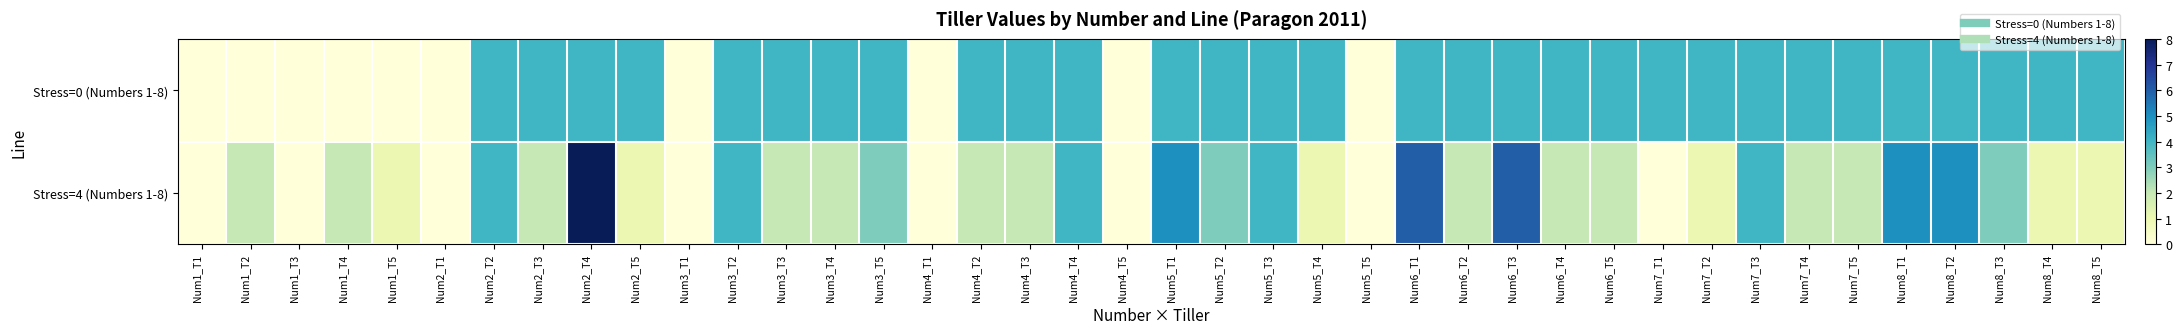

Reading left to right, list all the values displayed in this chart.

Stress=0 (Numbers 1-8): Num1_T1=0	Num1_T2=0	Num1_T3=0	Num1_T4=0	Num1_T5=0	Num2_T1=0	Num2_T2=4	Num2_T3=4	Num2_T4=4	Num2_T5=4	Num3_T1=0	Num3_T2=4	Num3_T3=4	Num3_T4=4	Num3_T5=4	Num4_T1=0	Num4_T2=4	Num4_T3=4	Num4_T4=4	Num4_T5=0	Num5_T1=4	Num5_T2=4	Num5_T3=4	Num5_T4=4	Num5_T5=0	Num6_T1=4	Num6_T2=4	Num6_T3=4	Num6_T4=4	Num6_T5=4	Num7_T1=4	Num7_T2=4	Num7_T3=4	Num7_T4=4	Num7_T5=4	Num8_T1=4	Num8_T2=4	Num8_T3=4	Num8_T4=4	Num8_T5=4
Stress=4 (Numbers 1-8): Num1_T1=0	Num1_T2=2	Num1_T3=0	Num1_T4=2	Num1_T5=1	Num2_T1=0	Num2_T2=4	Num2_T3=2	Num2_T4=8	Num2_T5=1	Num3_T1=0	Num3_T2=4	Num3_T3=2	Num3_T4=2	Num3_T5=3	Num4_T1=0	Num4_T2=2	Num4_T3=2	Num4_T4=4	Num4_T5=0	Num5_T1=5	Num5_T2=3	Num5_T3=4	Num5_T4=1	Num5_T5=0	Num6_T1=6	Num6_T2=2	Num6_T3=6	Num6_T4=2	Num6_T5=2	Num7_T1=0	Num7_T2=1	Num7_T3=4	Num7_T4=2	Num7_T5=2	Num8_T1=5	Num8_T2=5	Num8_T3=3	Num8_T4=1	Num8_T5=1